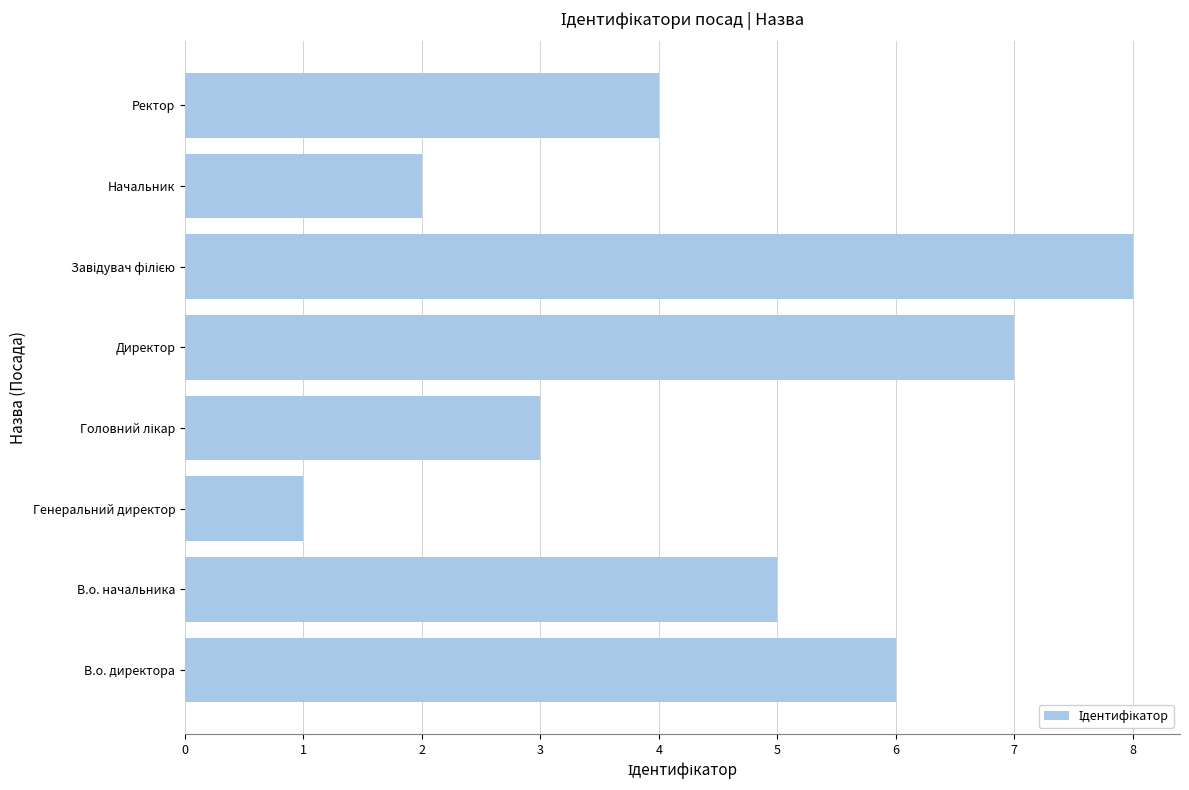

At which category does the chart reach its minimum across all series?

Генеральний директор